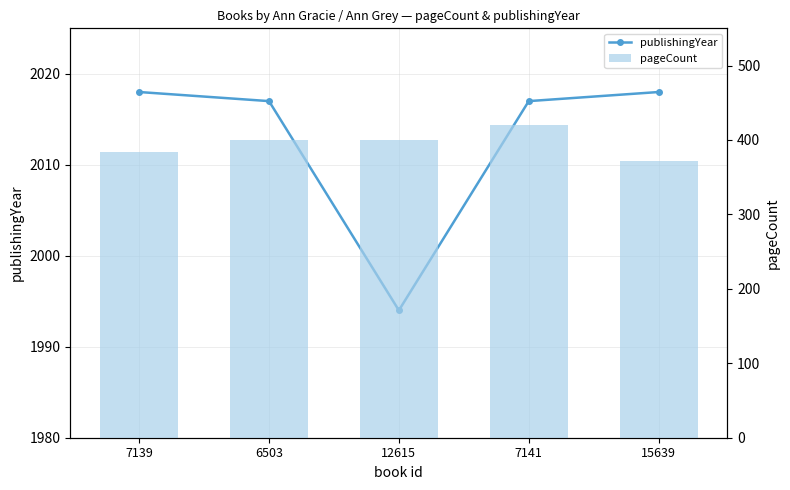

What is the lowest value of the publishingYear series?

1994